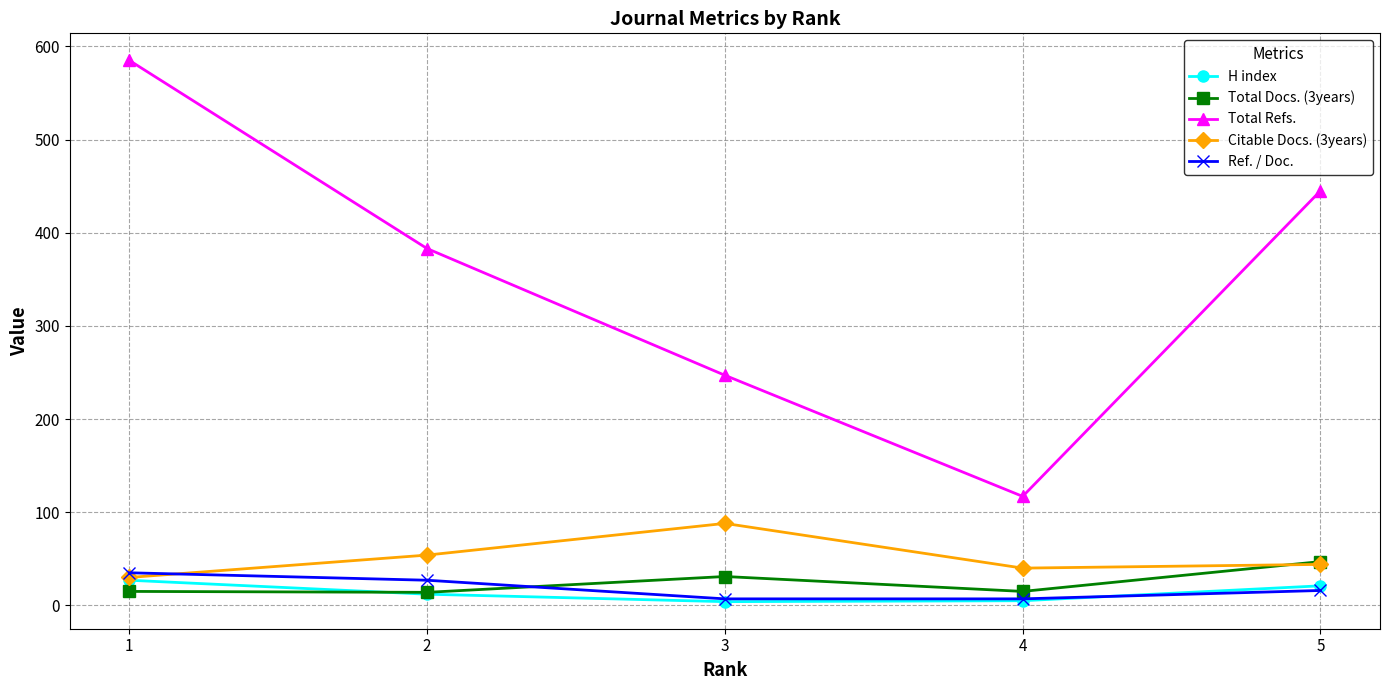

Which series has the largest total across all categories?

Total Refs.